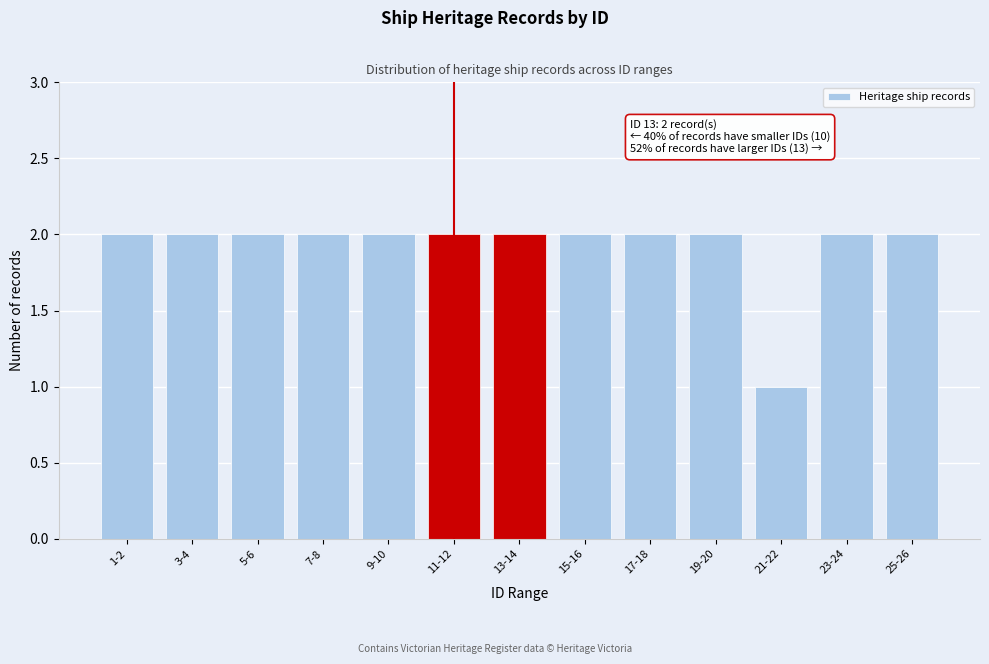

Reading left to right, extract all data points from this chart.

2	2	2	2	2	2	2	2	2	2	1	2	2